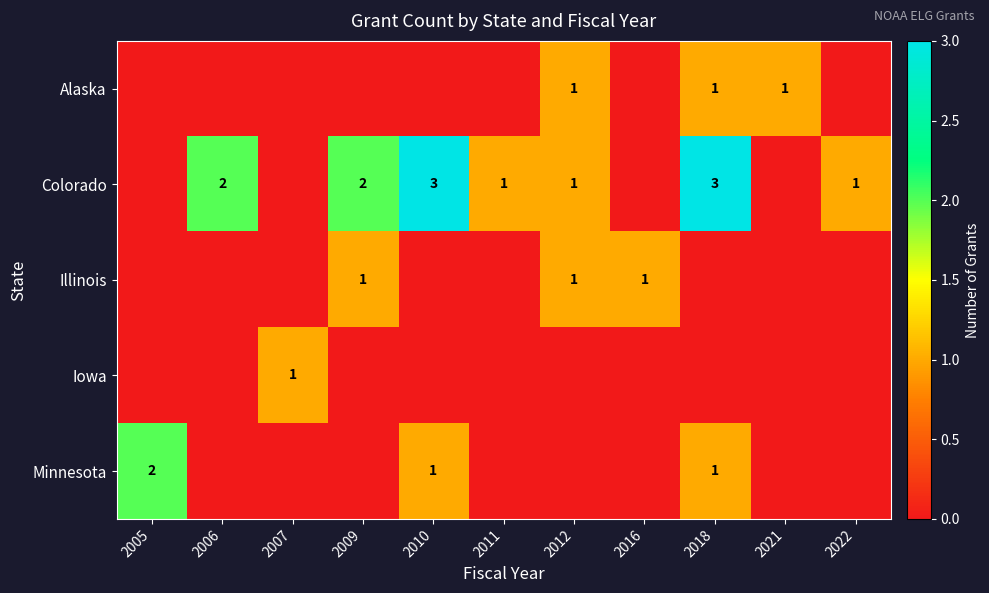

What is the spread (max minus min) of values at 2010?

3